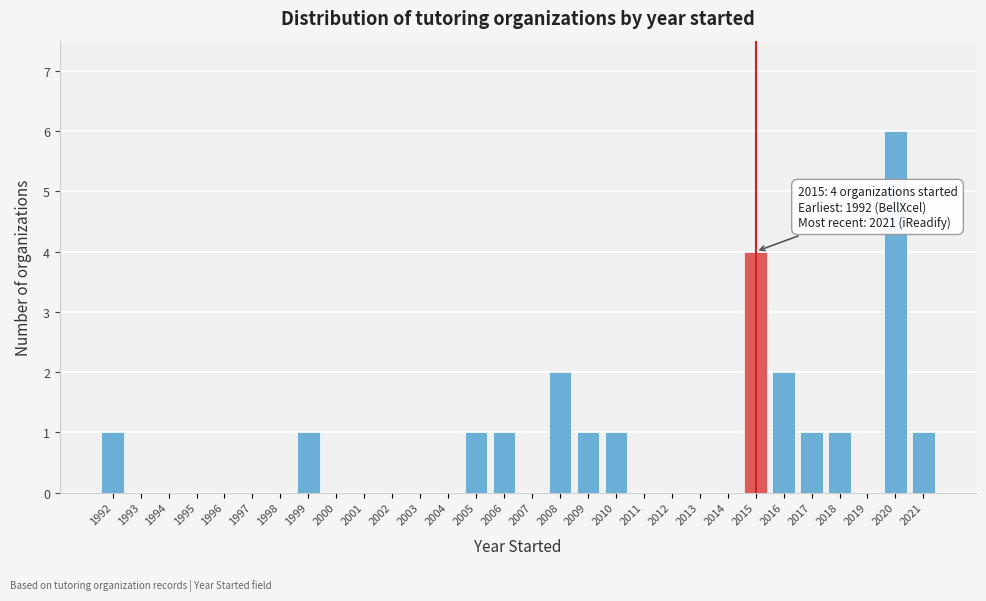

Reading left to right, what are all the values shown in this chart?

1992=1	1993=0	1994=0	1995=0	1996=0	1997=0	1998=0	1999=1	2000=0	2001=0	2002=0	2003=0	2004=0	2005=1	2006=1	2007=0	2008=2	2009=1	2010=1	2011=0	2012=0	2013=0	2014=0	2015=4	2016=2	2017=1	2018=1	2019=0	2020=6	2021=1